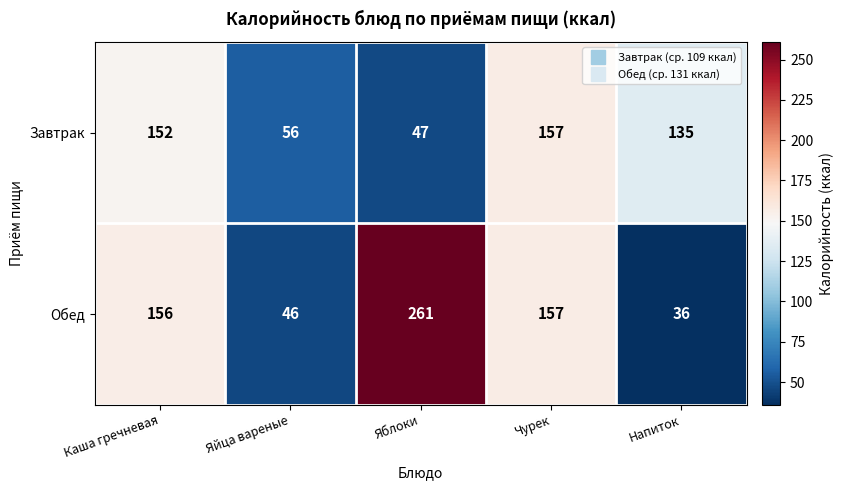

At which category is the sum across all series the highest?

Чурек